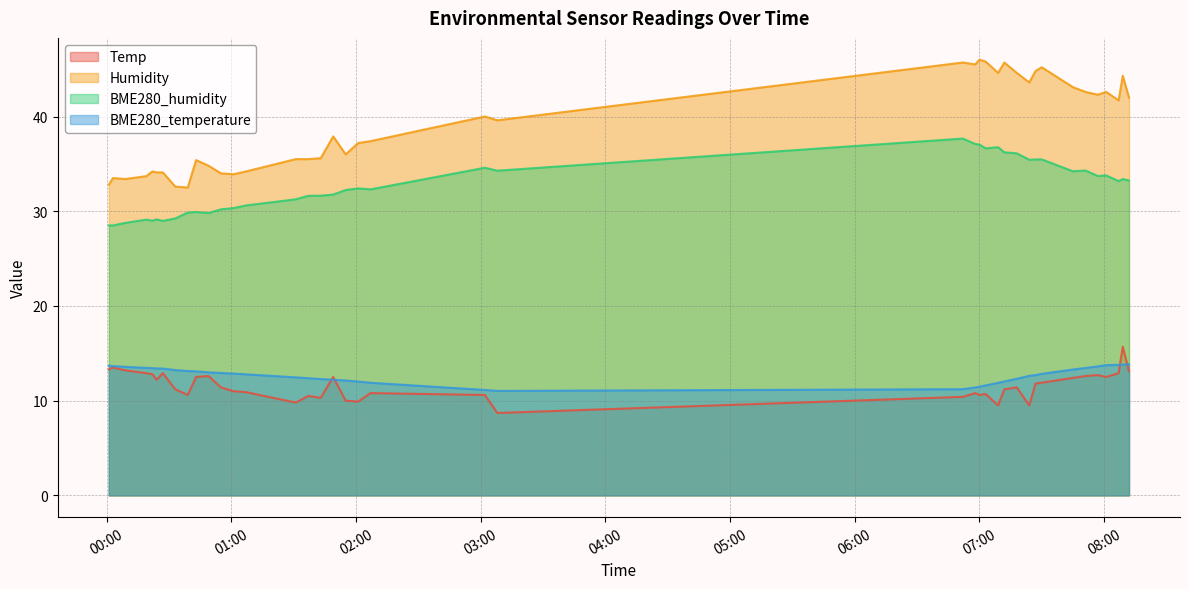

What is the minimum value for Humidity?

32.5